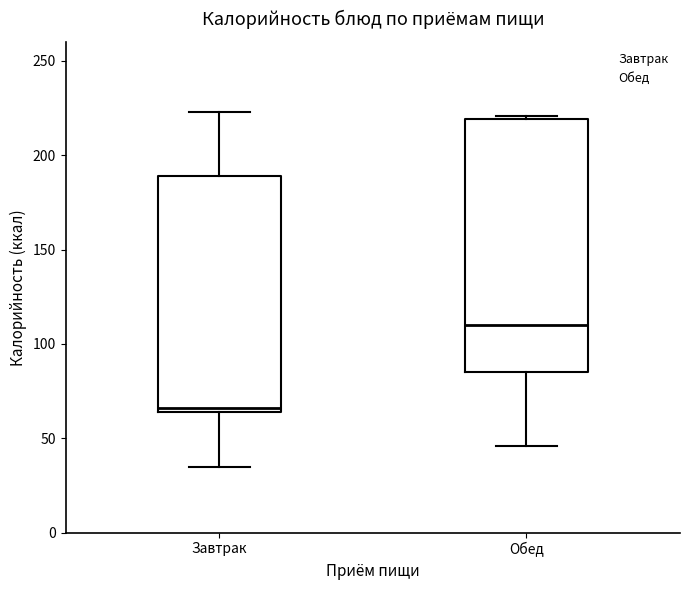

Which box has the highest median line?

Обед